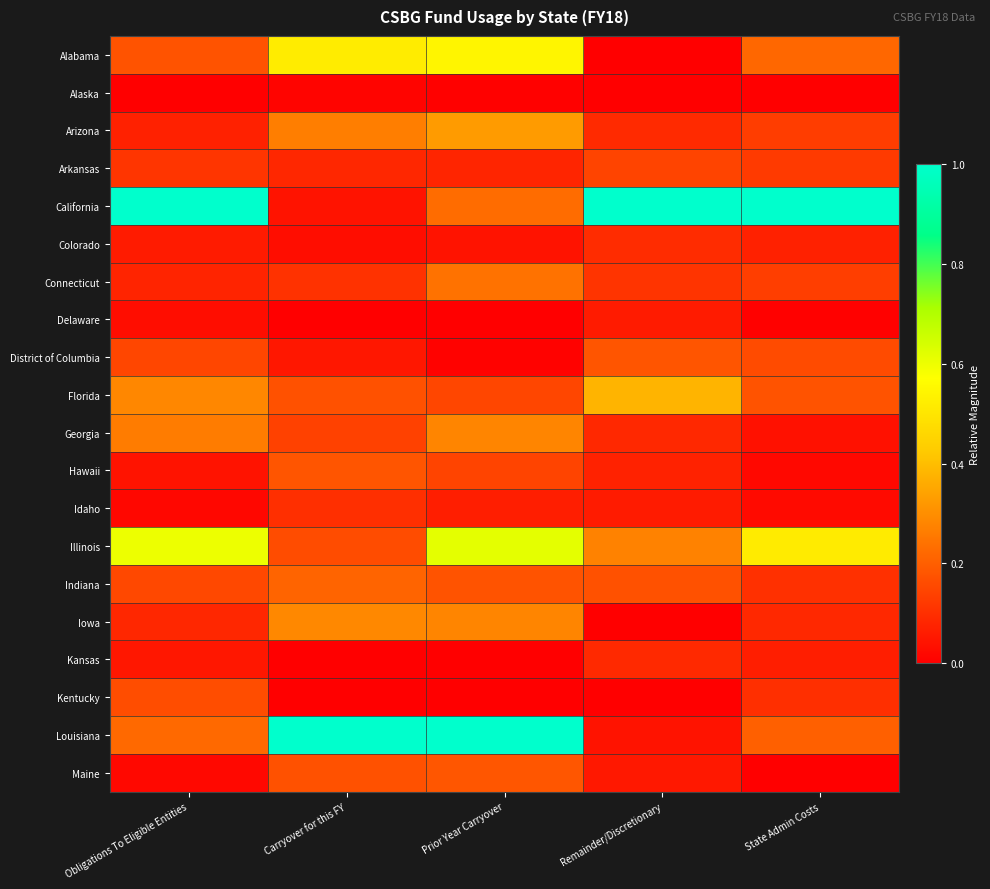

At Obligations To Eligible Entities, list the series in order from smallest to largest.

Alaska, Idaho, Maine, Delaware, Hawaii, Kansas, Colorado, Arizona, Connecticut, Iowa, Arkansas, District of Columbia, Indiana, Kentucky, Alabama, Louisiana, Georgia, Florida, Illinois, California